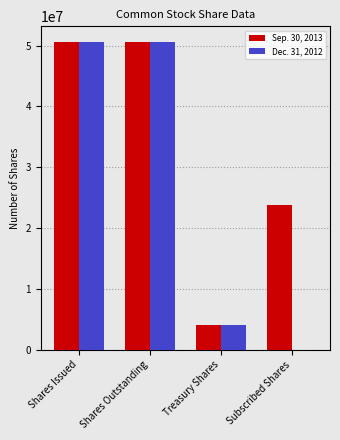

What is the maximum value shown in the chart?

50646879